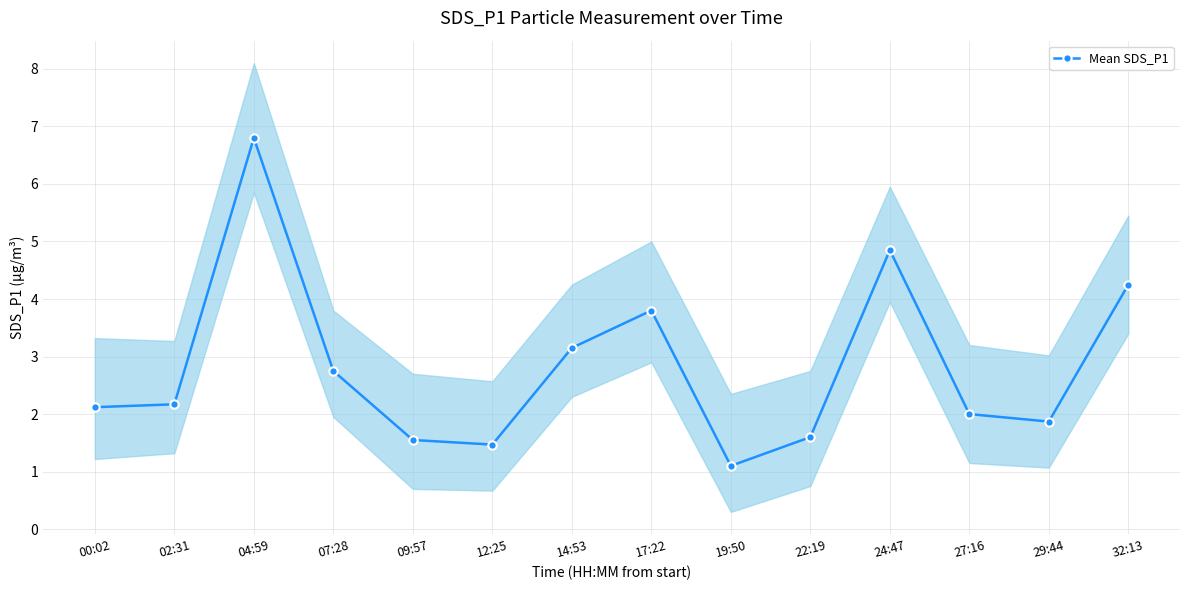

Where is the data nearest to the value 3?

14:53